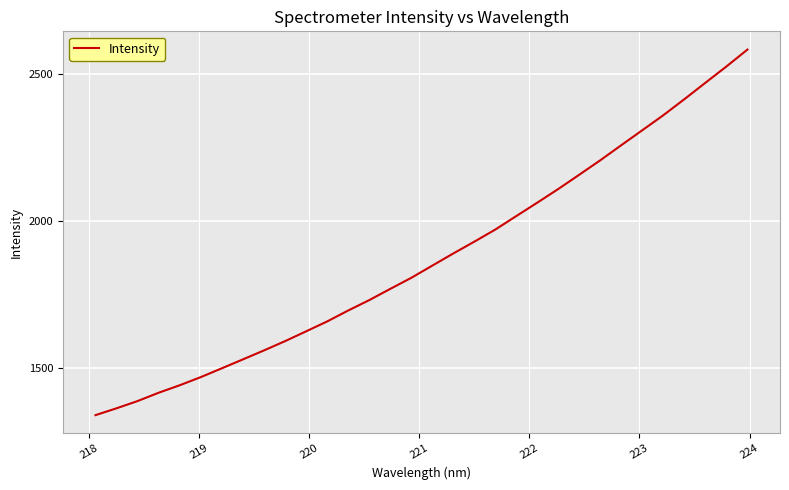

What is the sum of all values?

59983.9